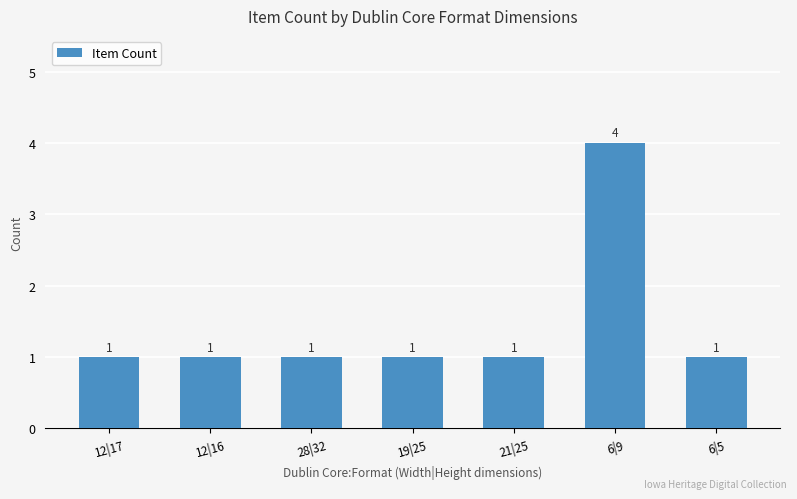

What position from the left is 19|25?

4